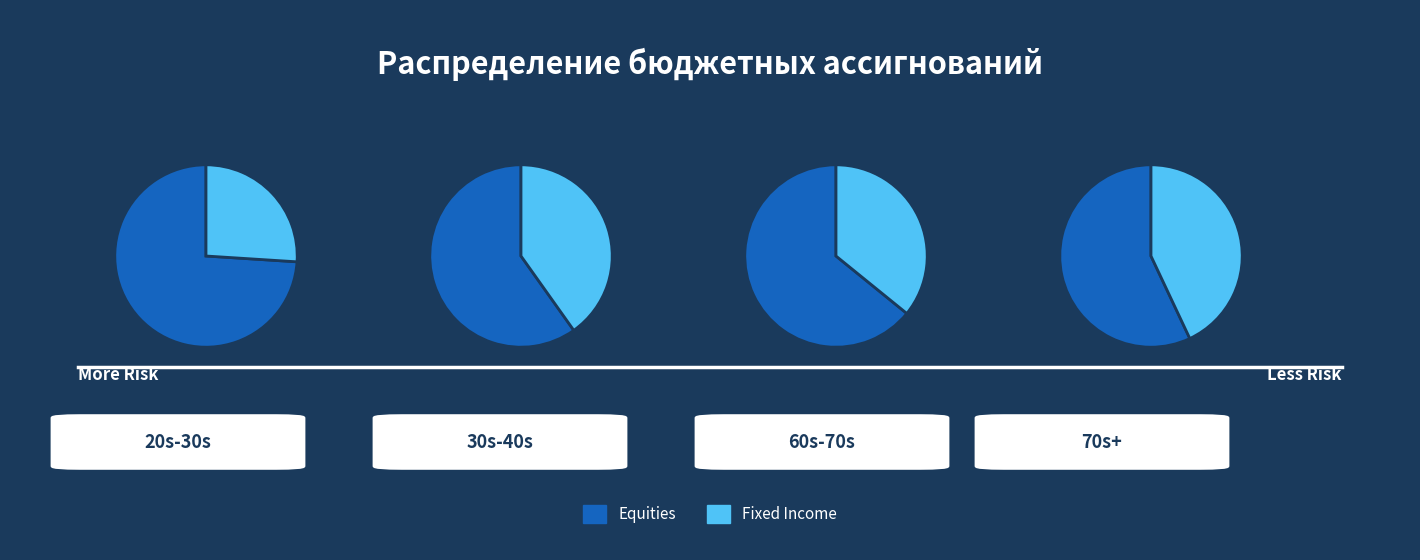

Rank the series by their maximum value, from lowest to highest.

Fixed Income, Equities